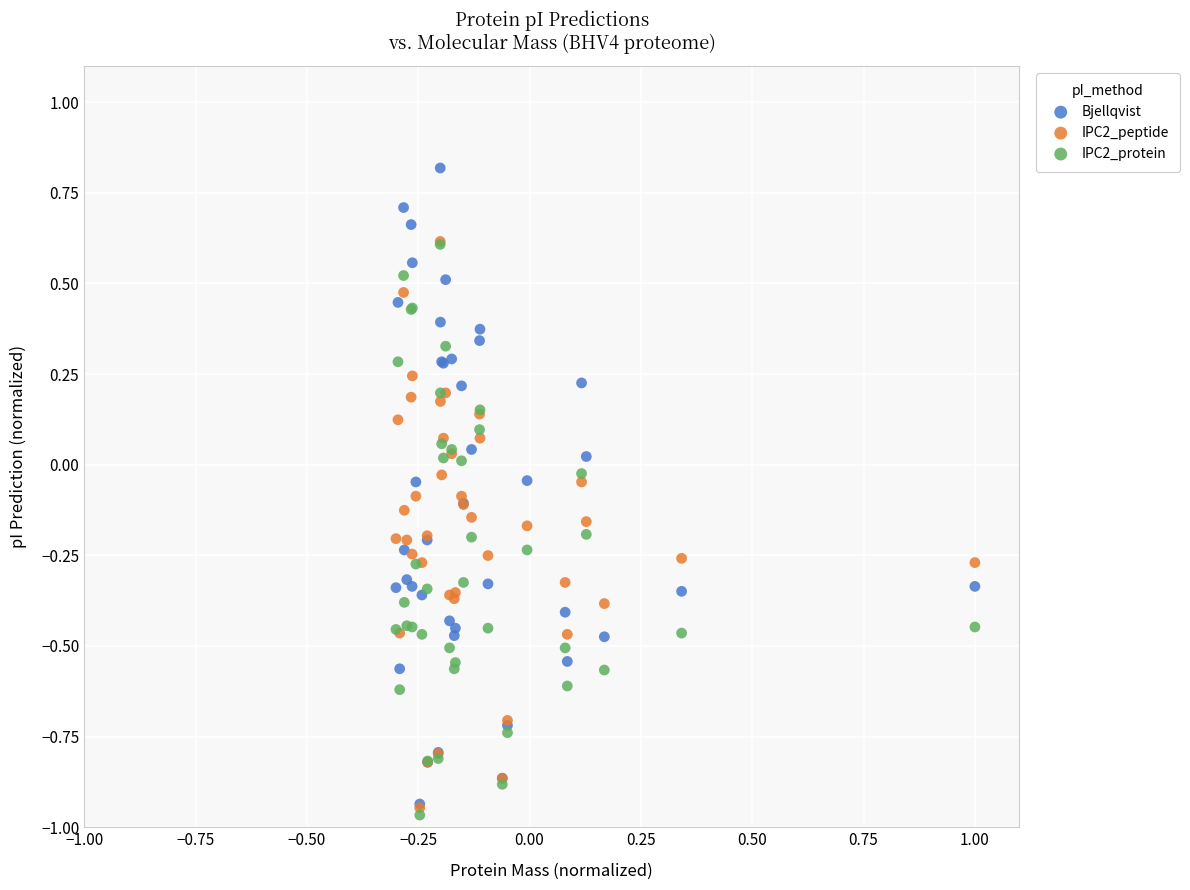

What are all the series names shown in the legend?

Bjellqvist, IPC2_peptide, IPC2_protein